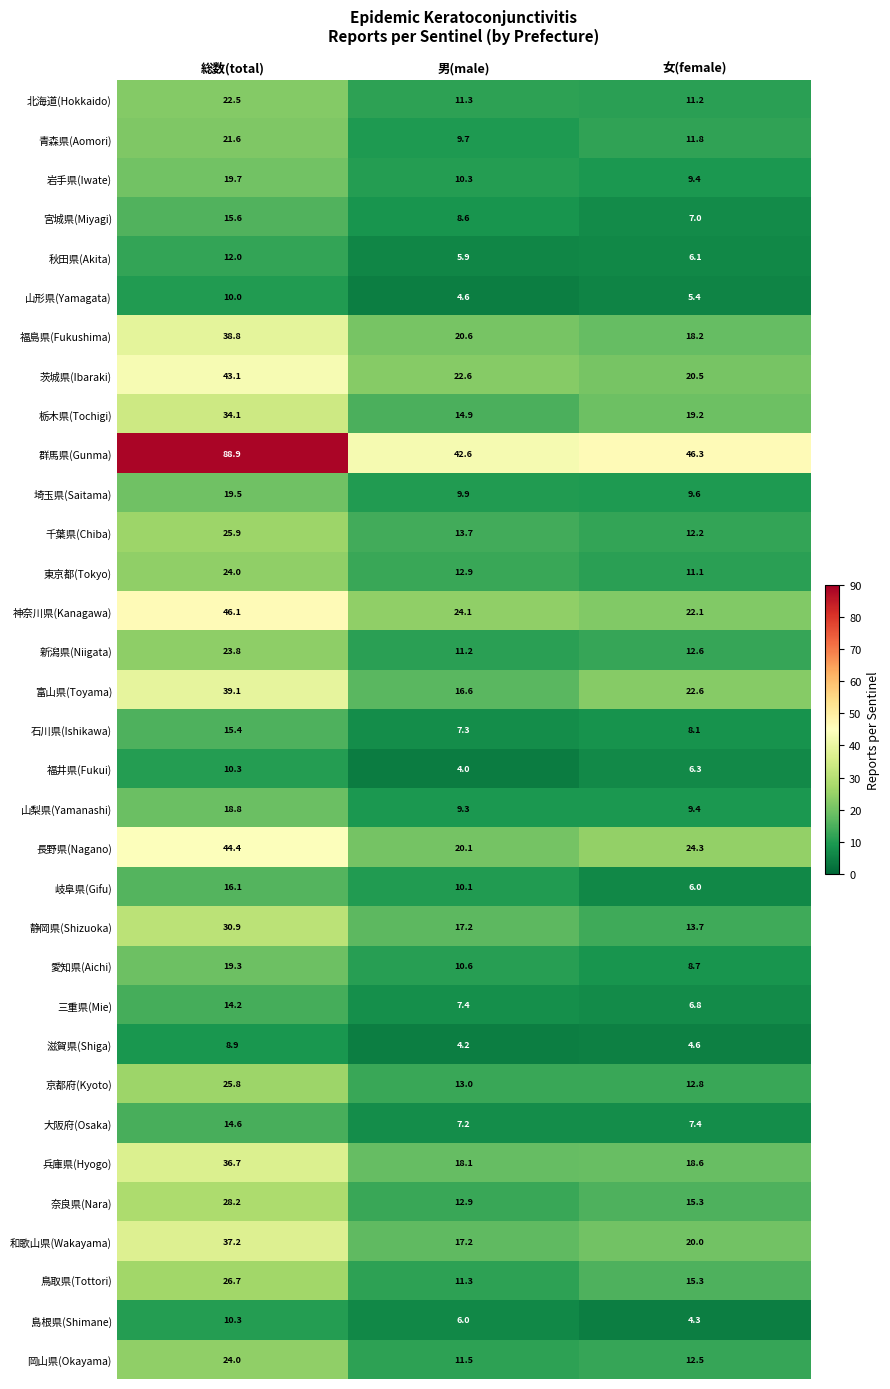

What is the maximum value for 岐阜県(Gifu)?

16.1